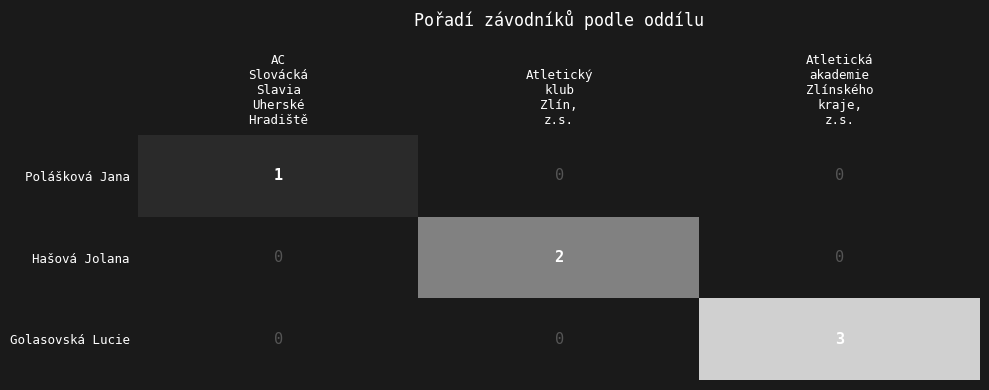

At which label does Polášková Jana reach its peak?

AC Slovácká Slavia Uherské Hradiště